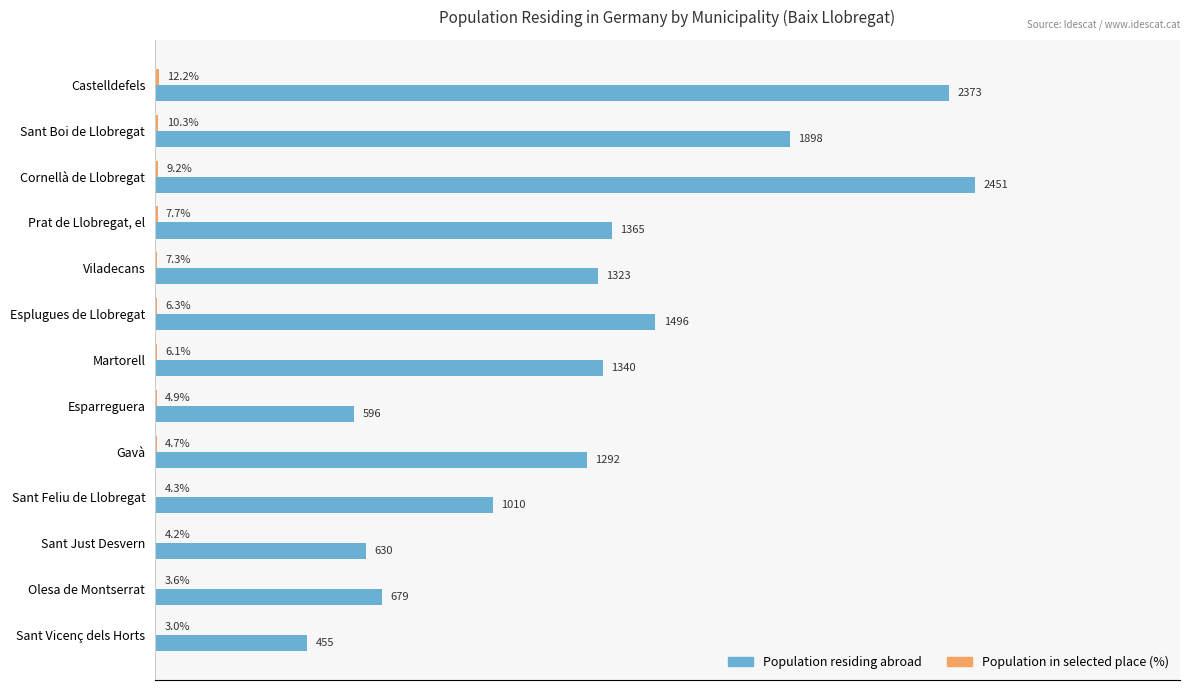

Which series has the largest total across all categories?

Population residing abroad